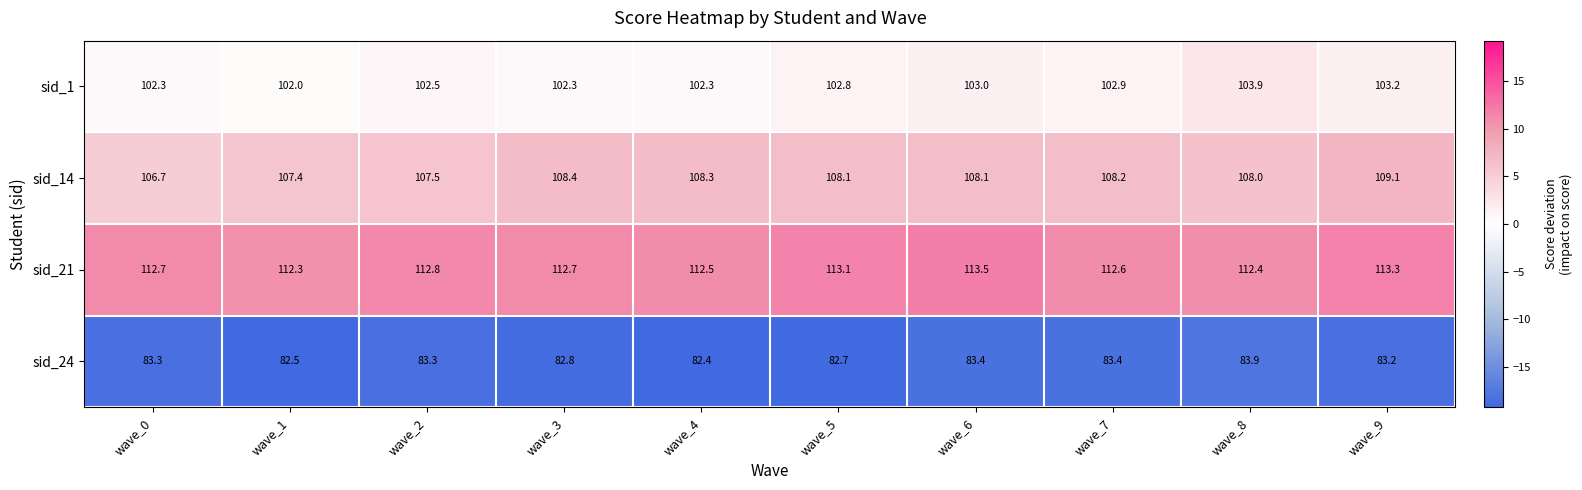

Which category has the lowest value across all series?

wave_4